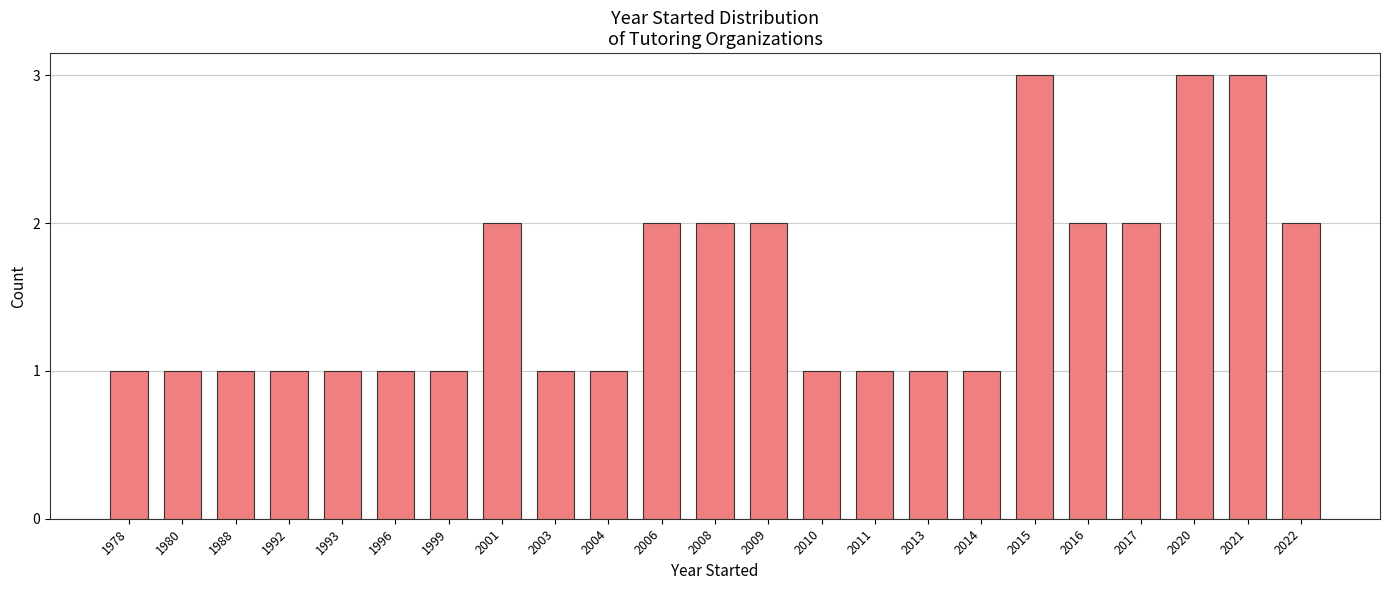

How many bars are there in total?

23